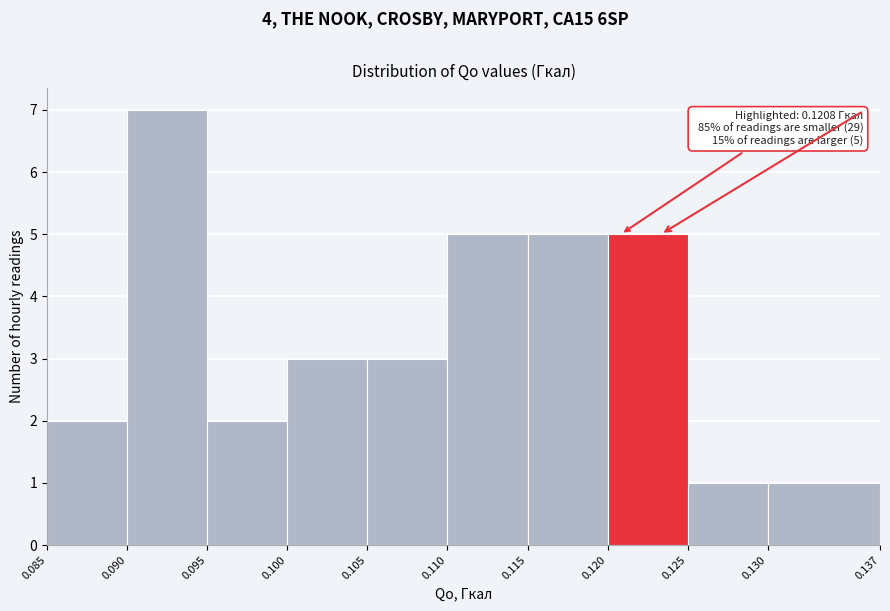

Over which range of the x-axis is the bar tallest?

0.090 to 0.095